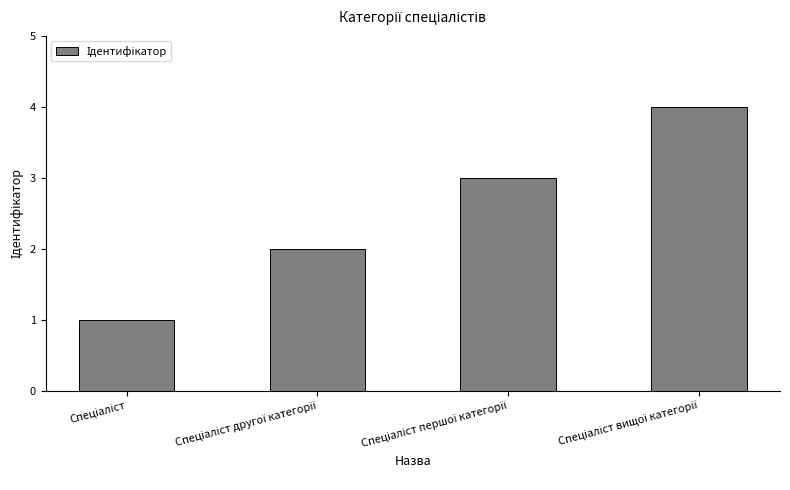

Does the chart contain any negative values?

No